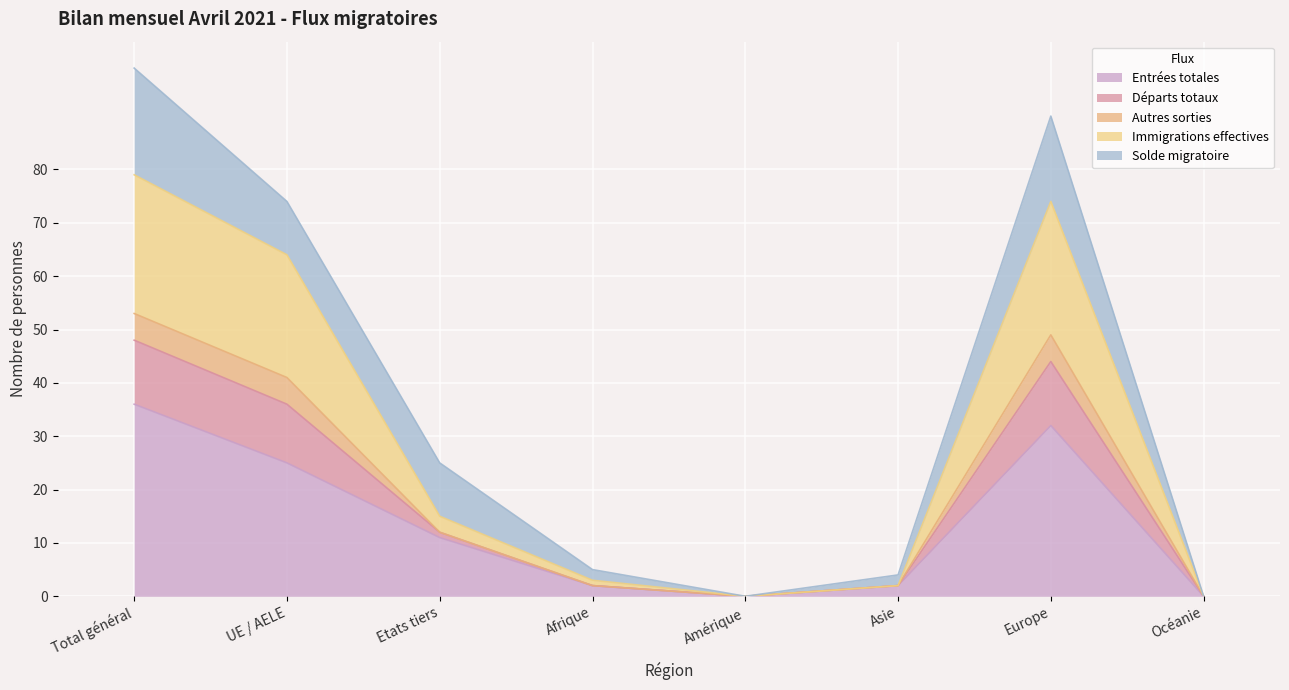

The Entrées totales series shows 0 at Océanie. True or false?

True